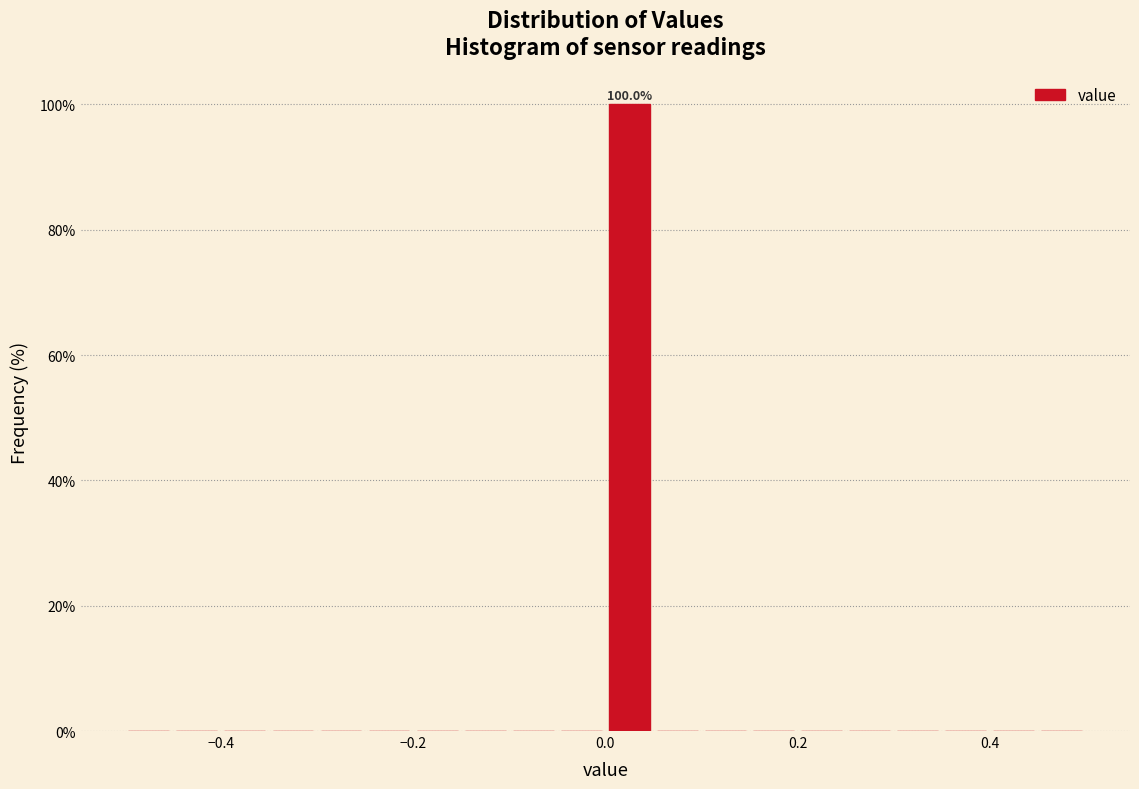

Around what value on the x-axis is the tallest bar? Give the approximate position of its centre, as read against the axis.

0.02